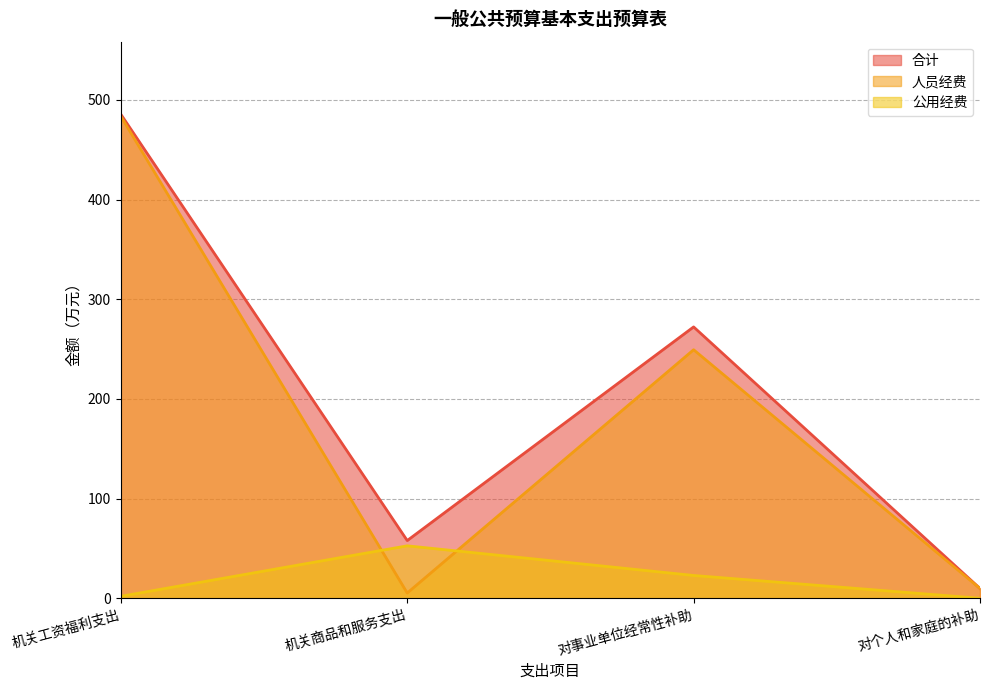

The 人员经费 series shows 2.2 at 机关商品和服务支出. True or false?

False